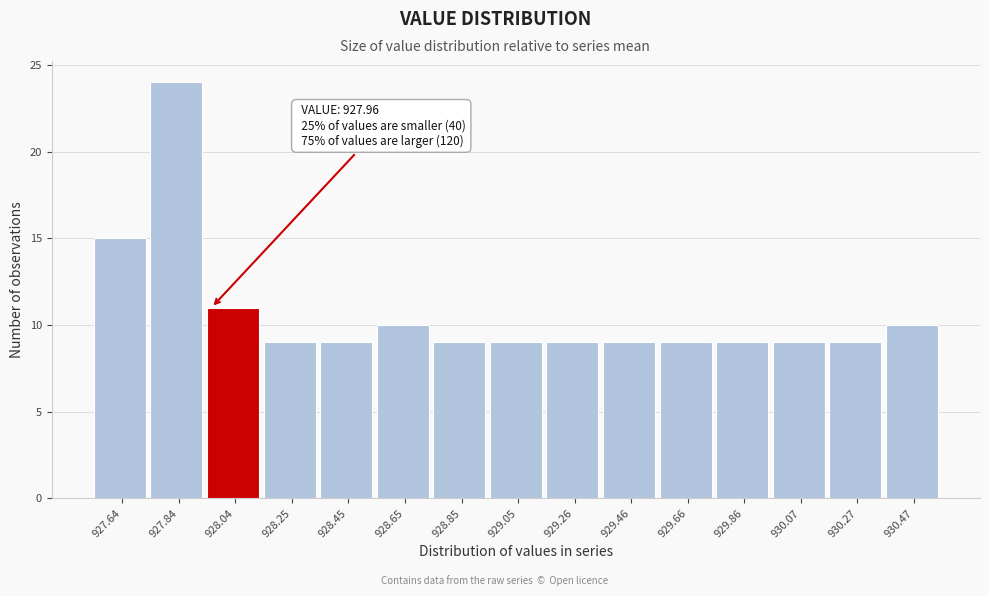

Over which range of the x-axis is the bar tallest?

927.75 to 927.95